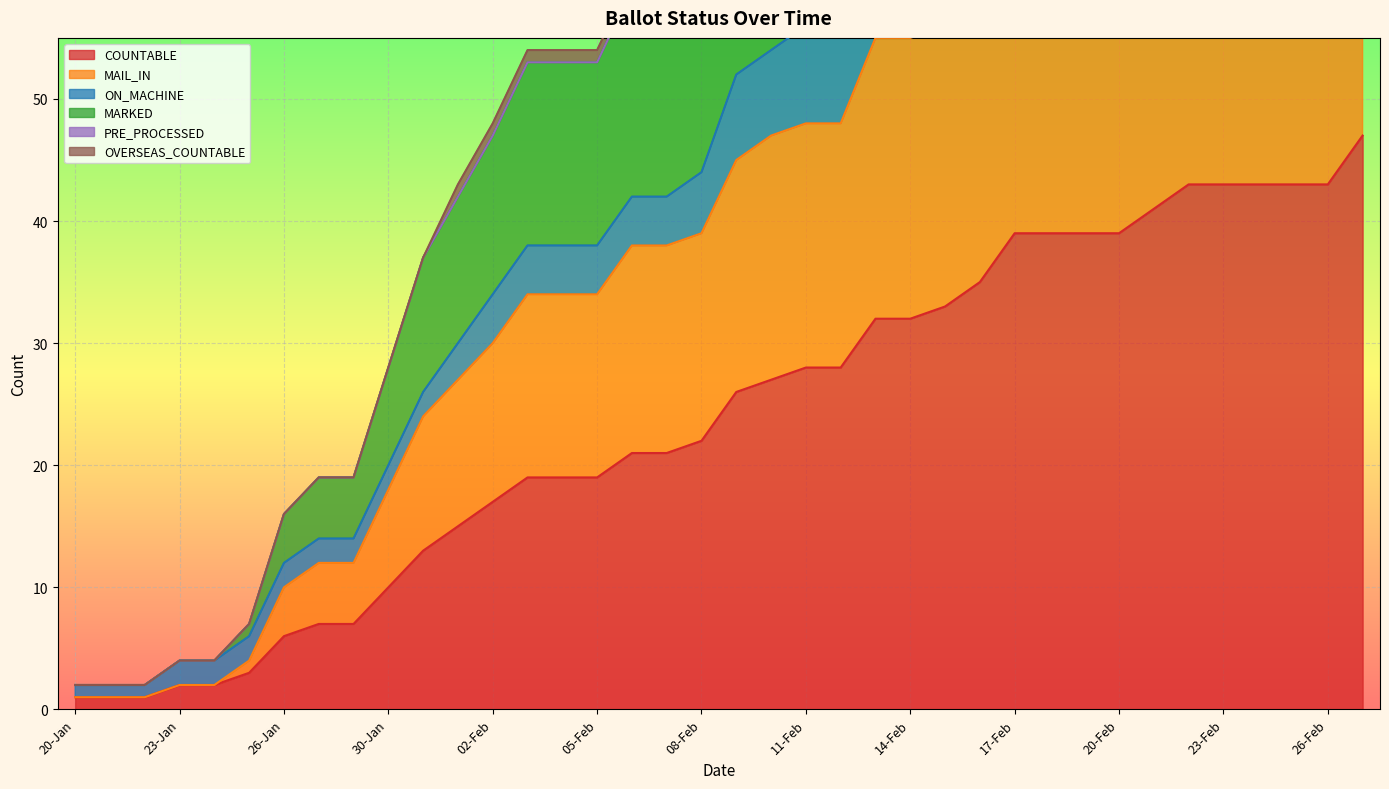

At which label does MAIL_IN first exceed 45?

10-Feb